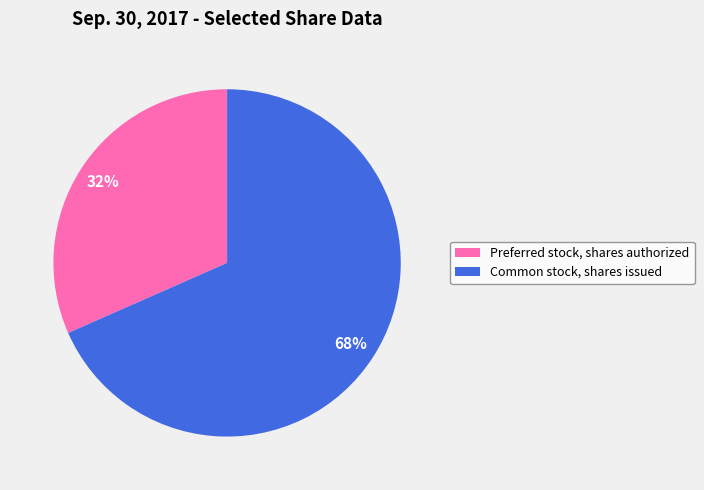

How many segments does this pie chart have?

2